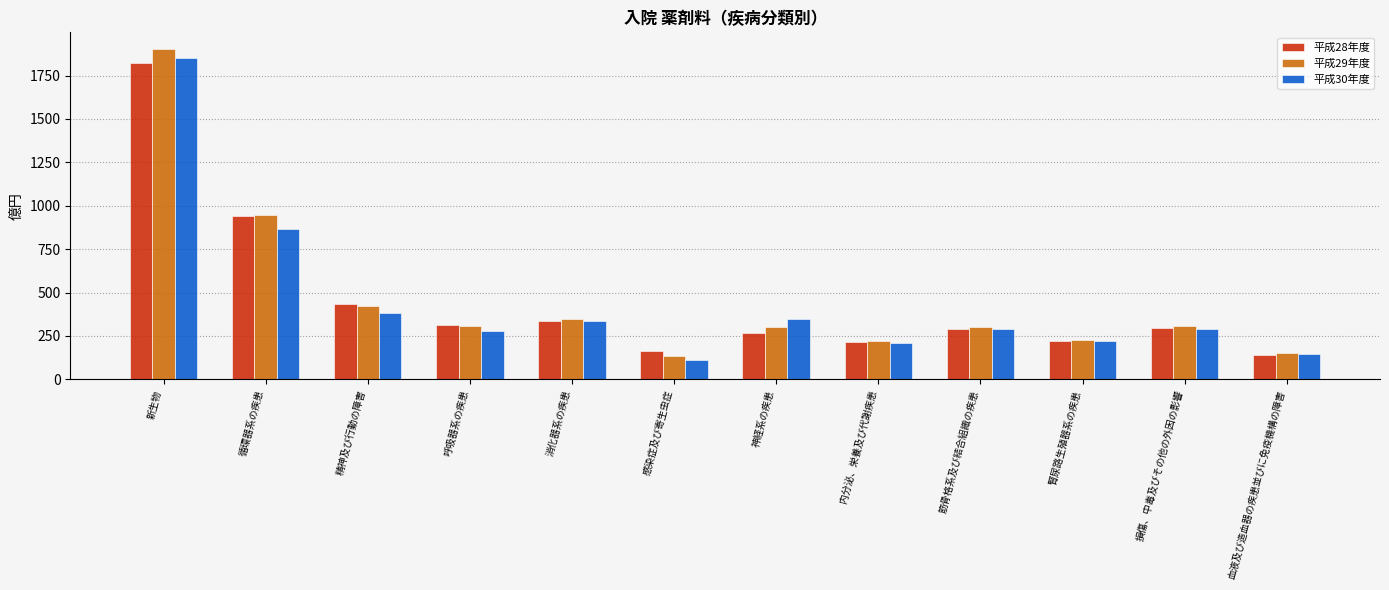

Which category has the lowest value in the 平成28年度 series?

血液及び造血器の疾患並びに免疫機構の障害